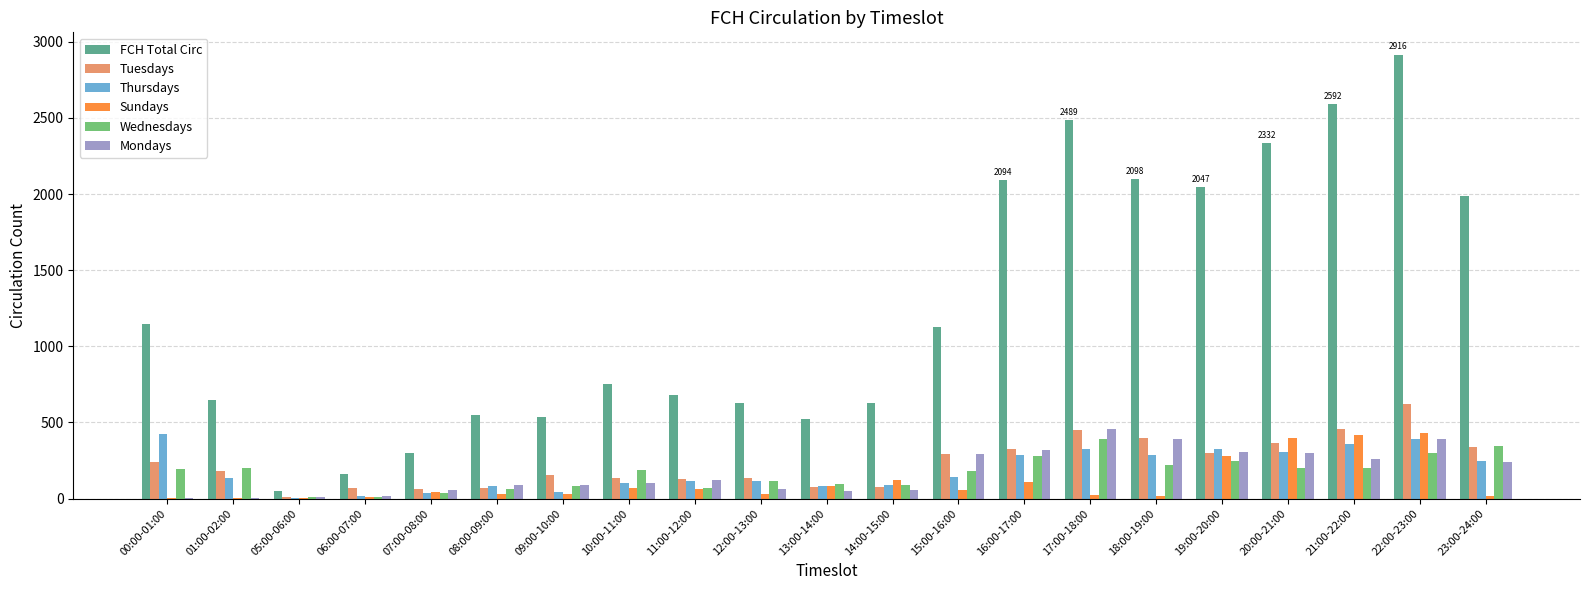

What is the sum of all Wednesdays values?

3529